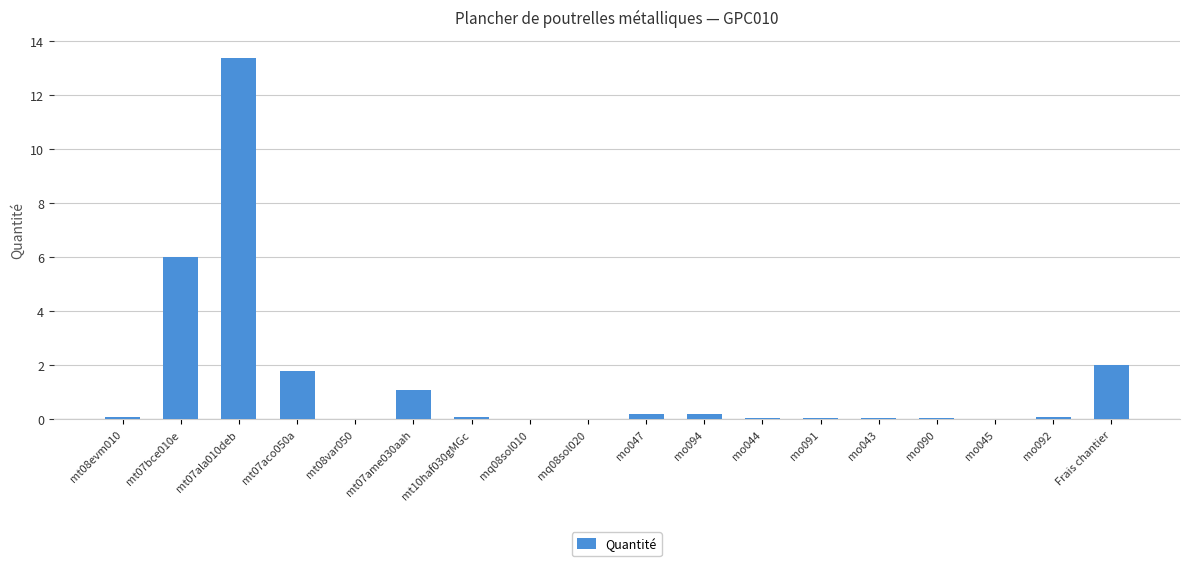

What is the maximum value shown in the chart?

13.4